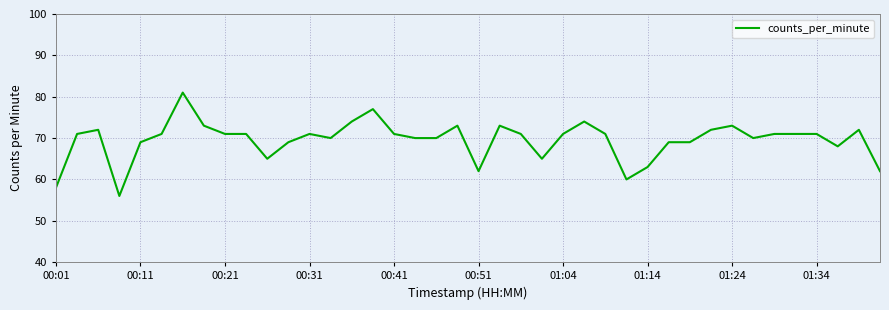

What is the greatest value displayed?

81